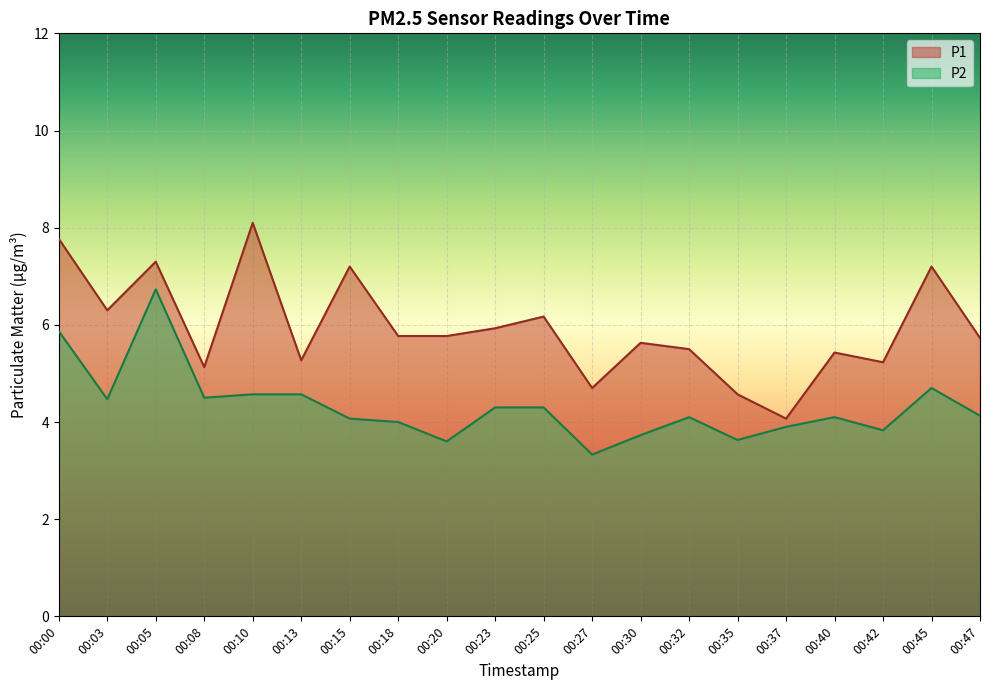

What is the average value of the P2 series?

4.3